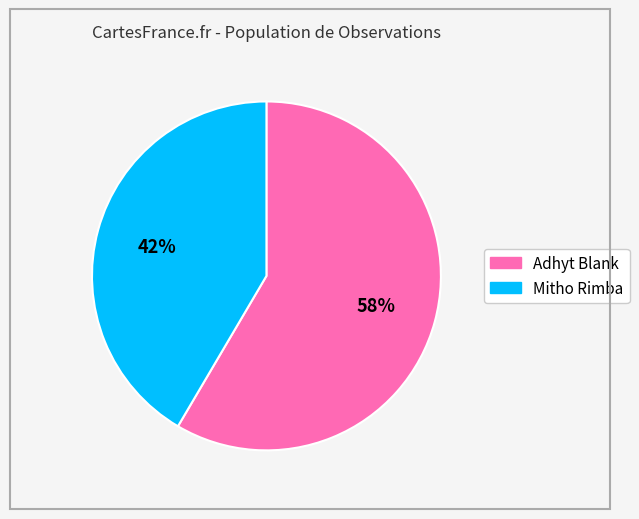

Rank the categories by value from highest to lowest.

Adhyt Blank, Mitho Rimba